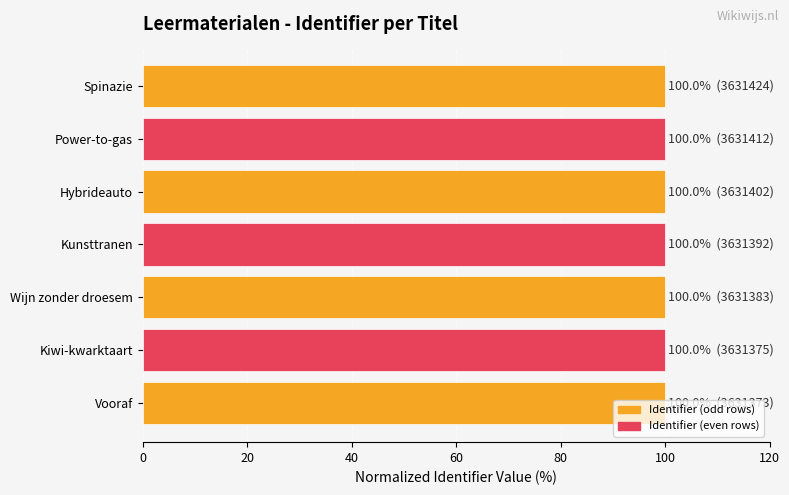

Is it true that the value at Spinazie is 150.2?

False